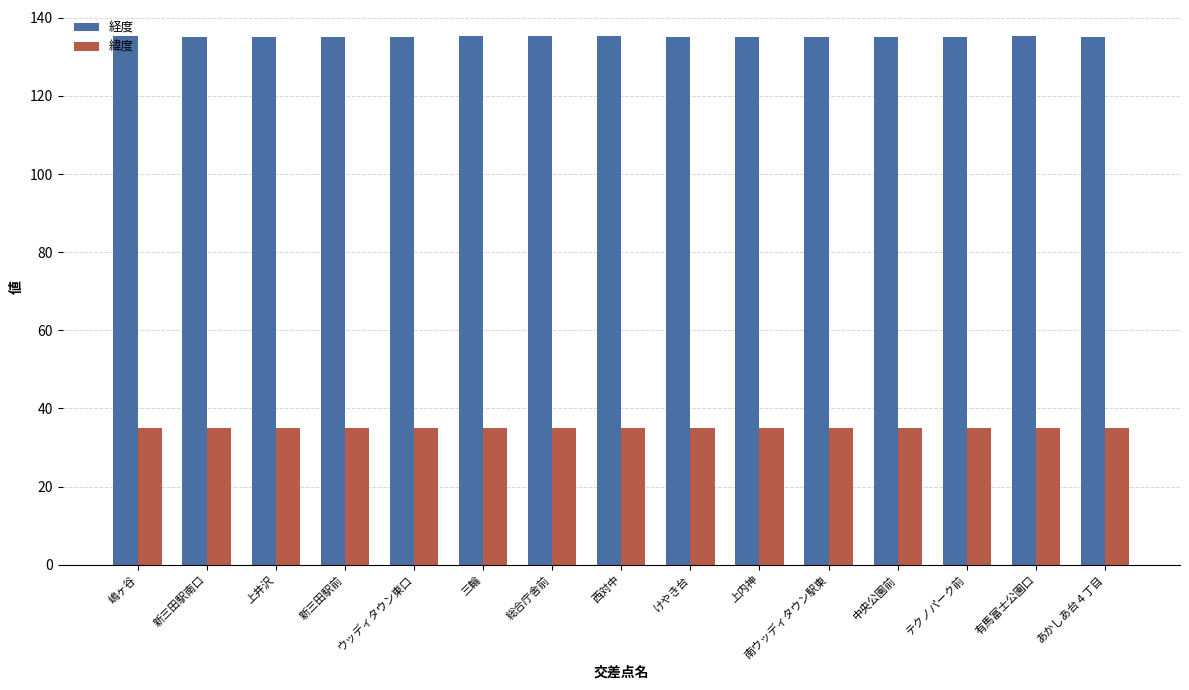

What is the spread (max minus min) of values at テクノパーク前?

100.2